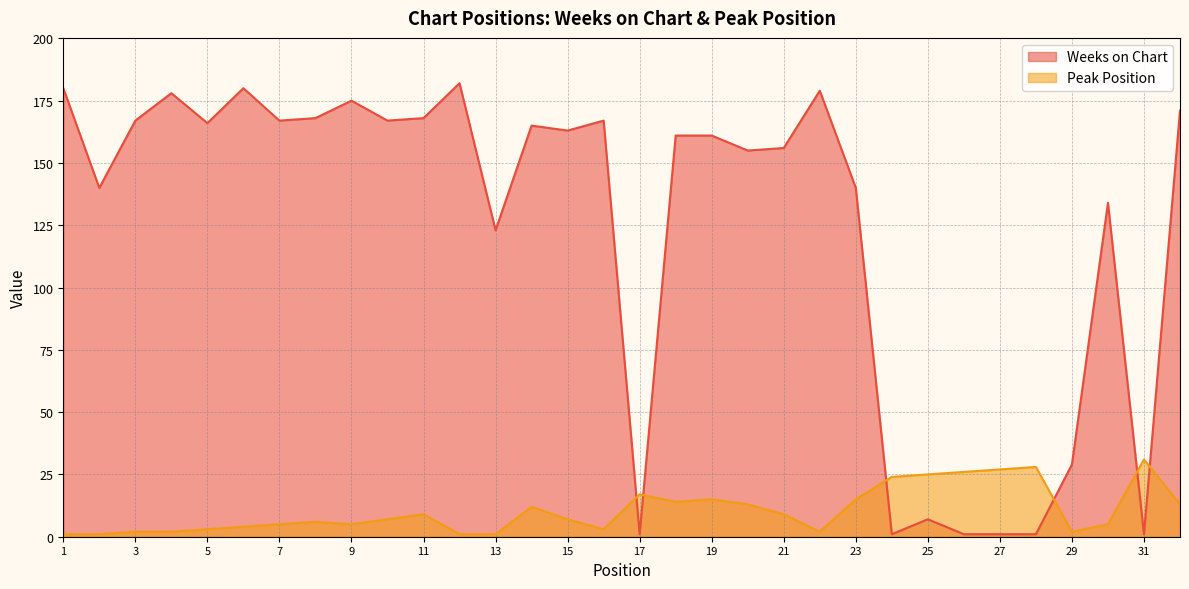

Is it true that Weeks on Chart equals 292 at 1?

False